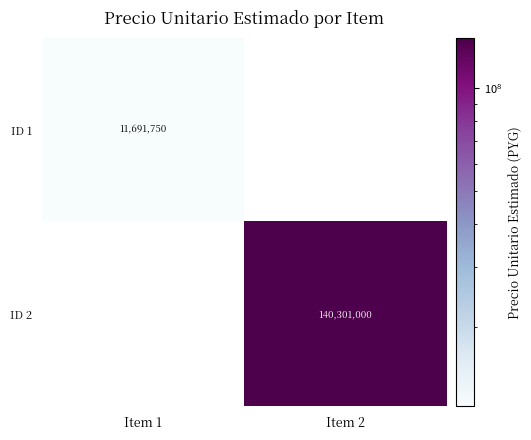

Is it true that ID 1 equals 6227460 at Item 1?

False